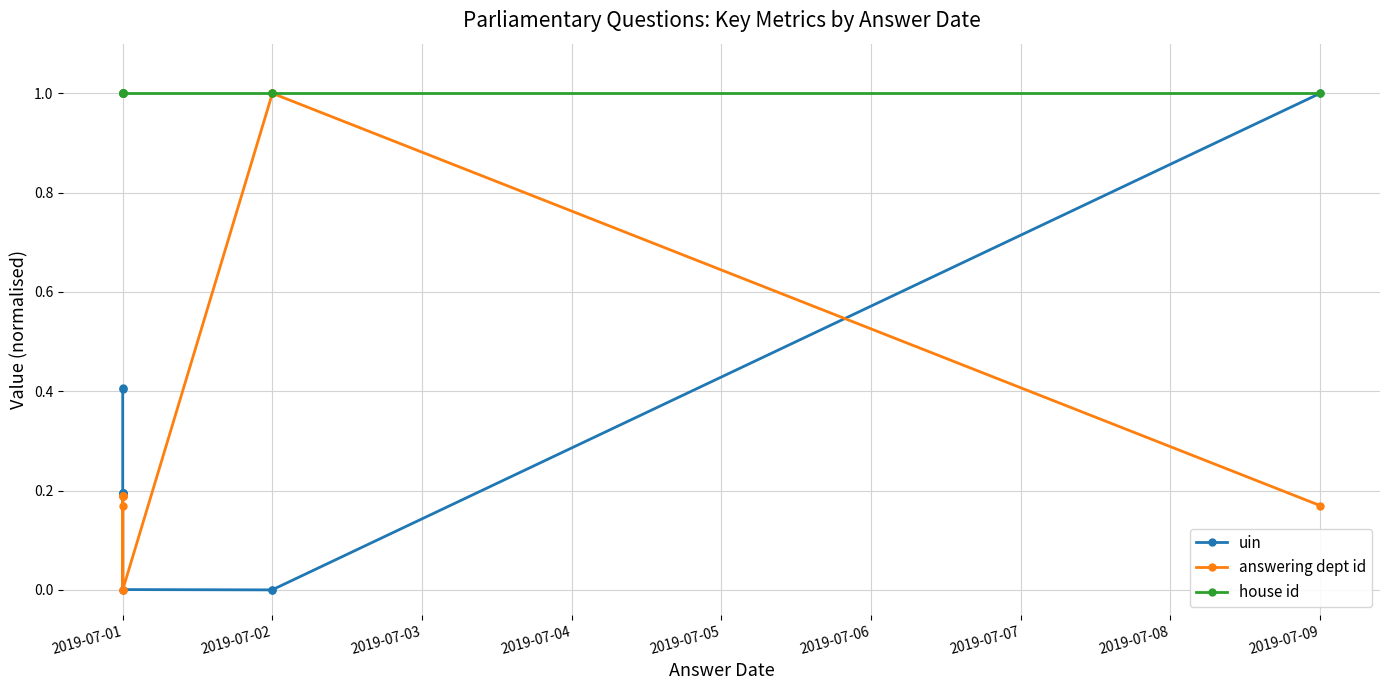

Rank the series by their maximum value, from highest to lowest.

uin, answering dept id, house id